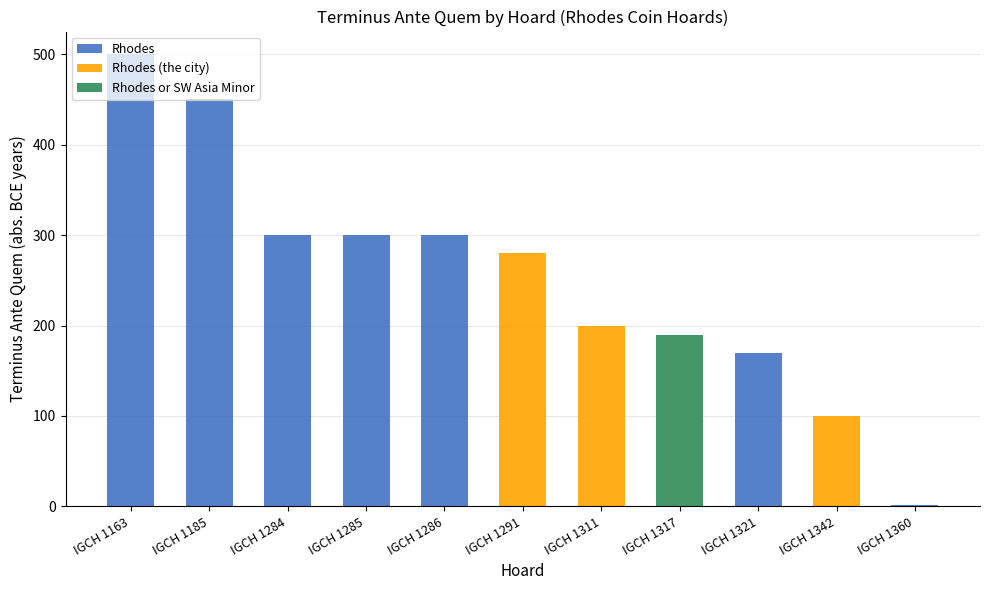

Does the chart contain stacked bars?

No